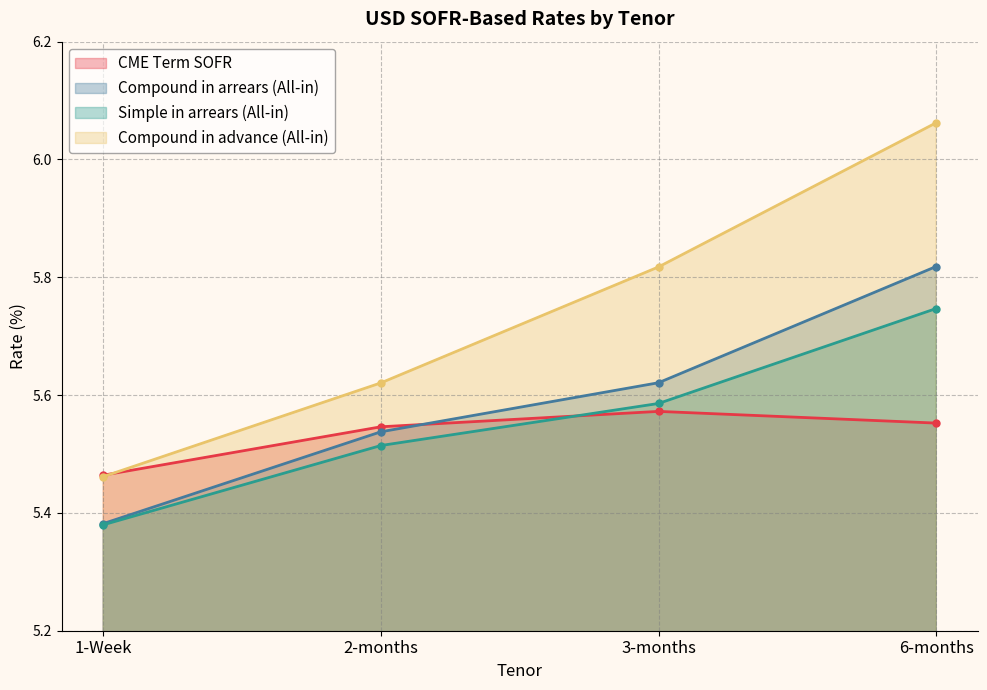

At how many categories does at least one series exceed 5?

4